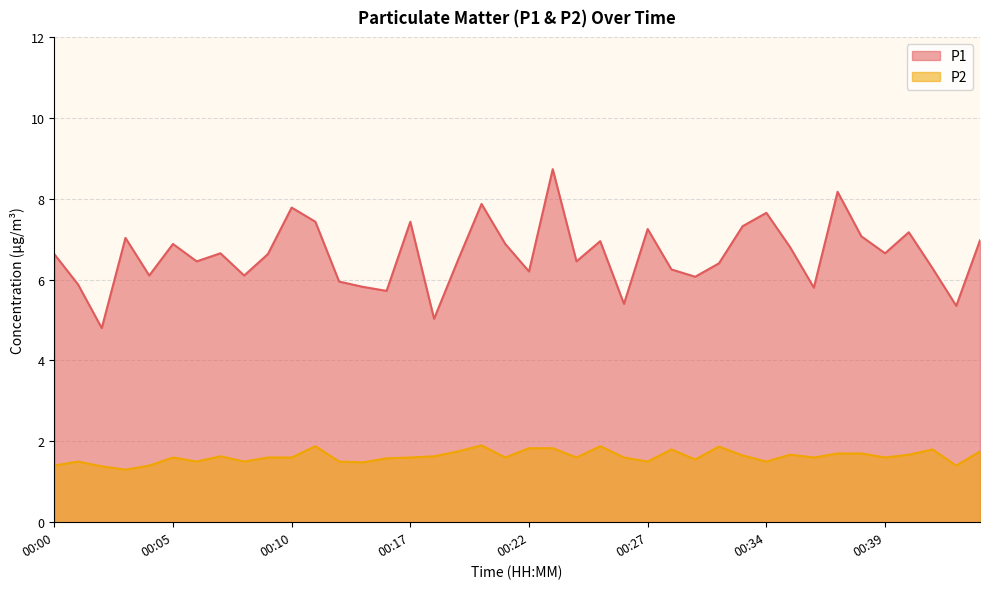

True or false: P1 has more than 2 points higher than both neighbors.

True